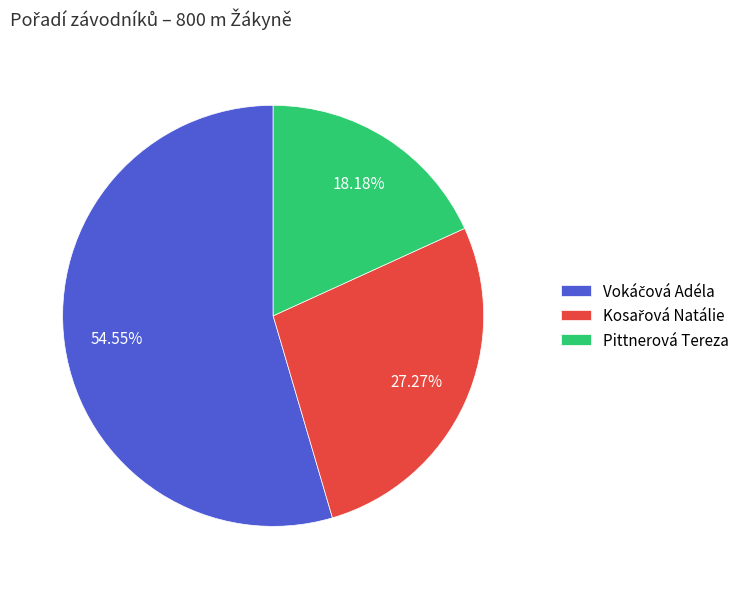

Does Pittnerová Tereza represent more than half of the total?

No